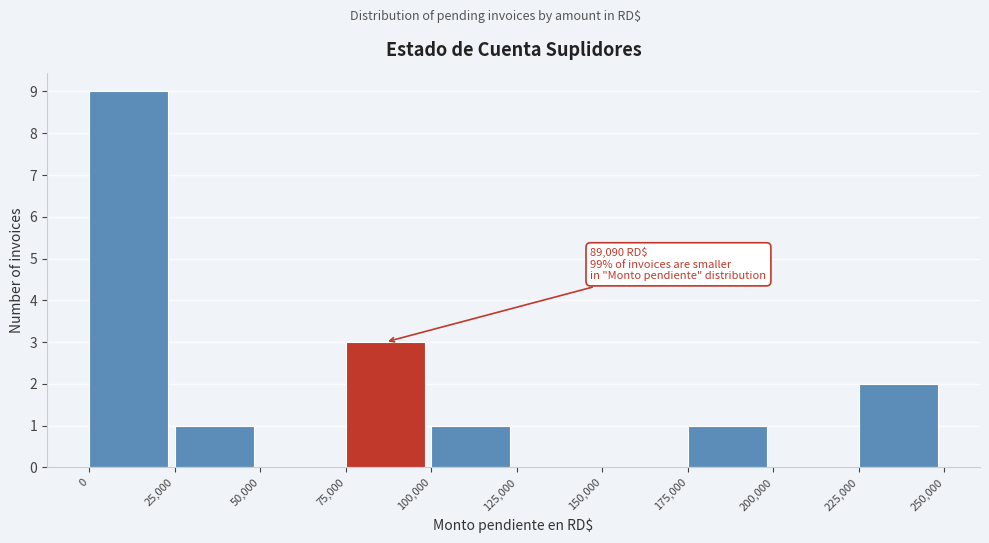

Which range on the x-axis has the tallest bar?

0 to 25,000